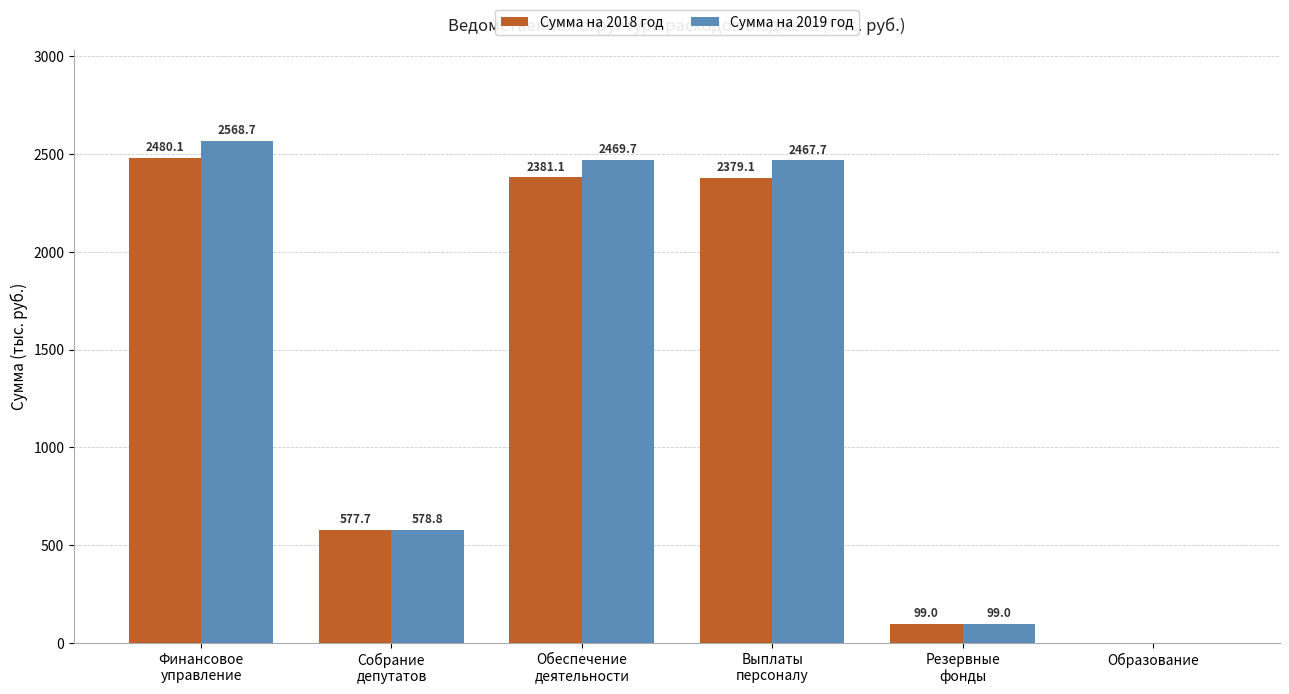

True or false: Сумма на 2019 год has a value of 3850.3 at Выплаты
персоналу.

False